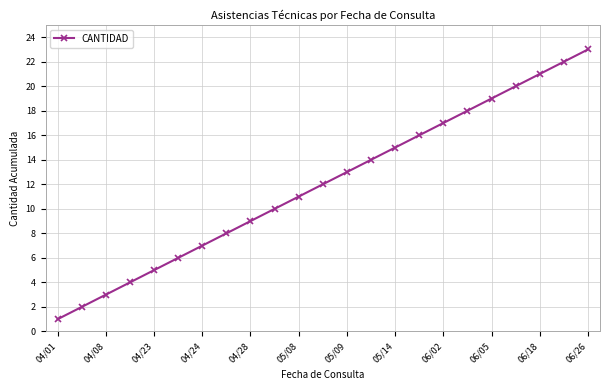

What is the difference between the second highest and minimum values?

21